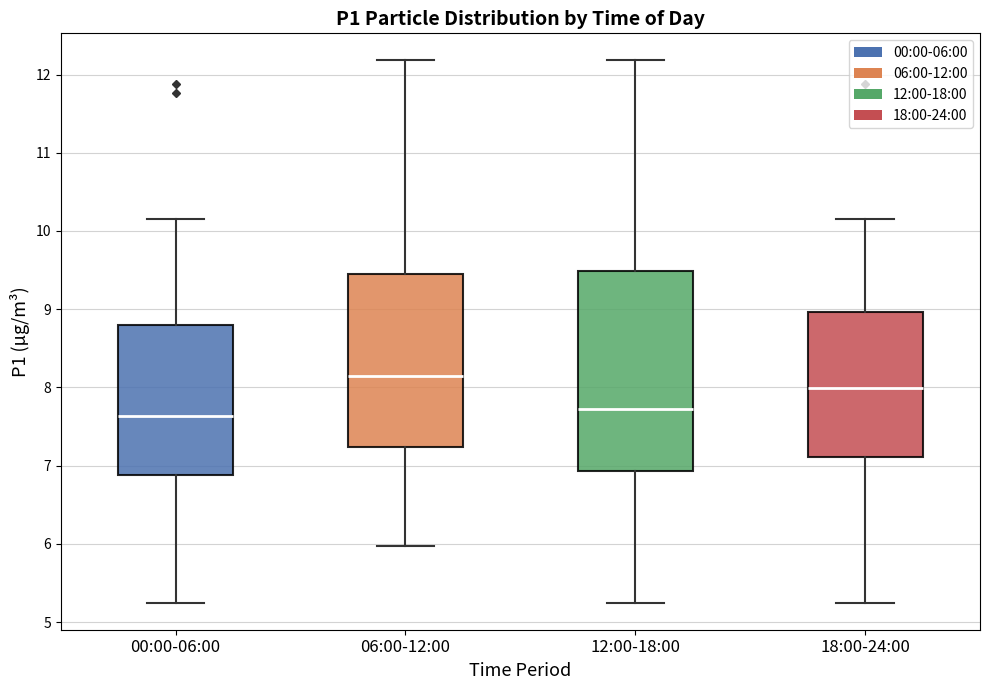

Reading left to right, read every box against the y-axis: the position of its median line, the range the box covers, and the ends of its whiskers. The values are not printed on the chart, so give them approximately, as read against the axis.

00:00-06:00: median 7.6, box 6.9 to 8.8, whiskers 5.3 to 10.2
06:00-12:00: median 8.1, box 7.2 to 9.5, whiskers 6.0 to 12.2
12:00-18:00: median 7.7, box 6.9 to 9.5, whiskers 5.3 to 12.2
18:00-24:00: median 8.0, box 7.1 to 9.0, whiskers 5.3 to 10.2